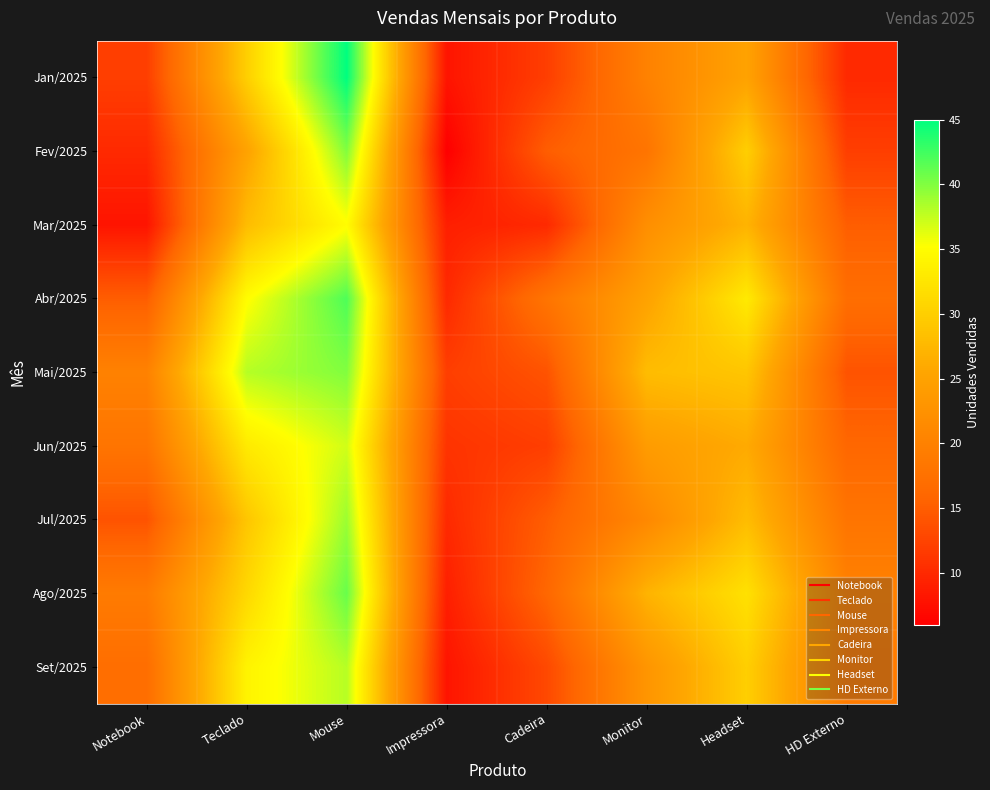

Reading left to right, transcribe all the data shown in this chart.

Jan/2025: Notebook=12	Teclado=30	Mouse=45	Impressora=8	Cadeira=12	Monitor=20	Headset=25	HD Externo=10
Fev/2025: Notebook=10	Teclado=25	Mouse=40	Impressora=6	Cadeira=15	Monitor=18	Headset=30	HD Externo=12
Mar/2025: Notebook=8	Teclado=28	Mouse=35	Impressora=9	Cadeira=10	Monitor=22	Headset=27	HD Externo=15
Abr/2025: Notebook=15	Teclado=35	Mouse=42	Impressora=10	Cadeira=18	Monitor=25	Headset=33	HD Externo=17
Mai/2025: Notebook=20	Teclado=38	Mouse=40	Impressora=12	Cadeira=14	Monitor=28	Headset=29	HD Externo=14
Jun/2025: Notebook=18	Teclado=33	Mouse=37	Impressora=11	Cadeira=12	Monitor=24	Headset=26	HD Externo=16
Jul/2025: Notebook=14	Teclado=29	Mouse=39	Impressora=10	Cadeira=15	Monitor=21	Headset=28	HD Externo=18
Ago/2025: Notebook=19	Teclado=31	Mouse=41	Impressora=9	Cadeira=16	Monitor=27	Headset=32	HD Externo=20
Set/2025: Notebook=17	Teclado=34	Mouse=38	Impressora=8	Cadeira=13	Monitor=23	Headset=30	HD Externo=19